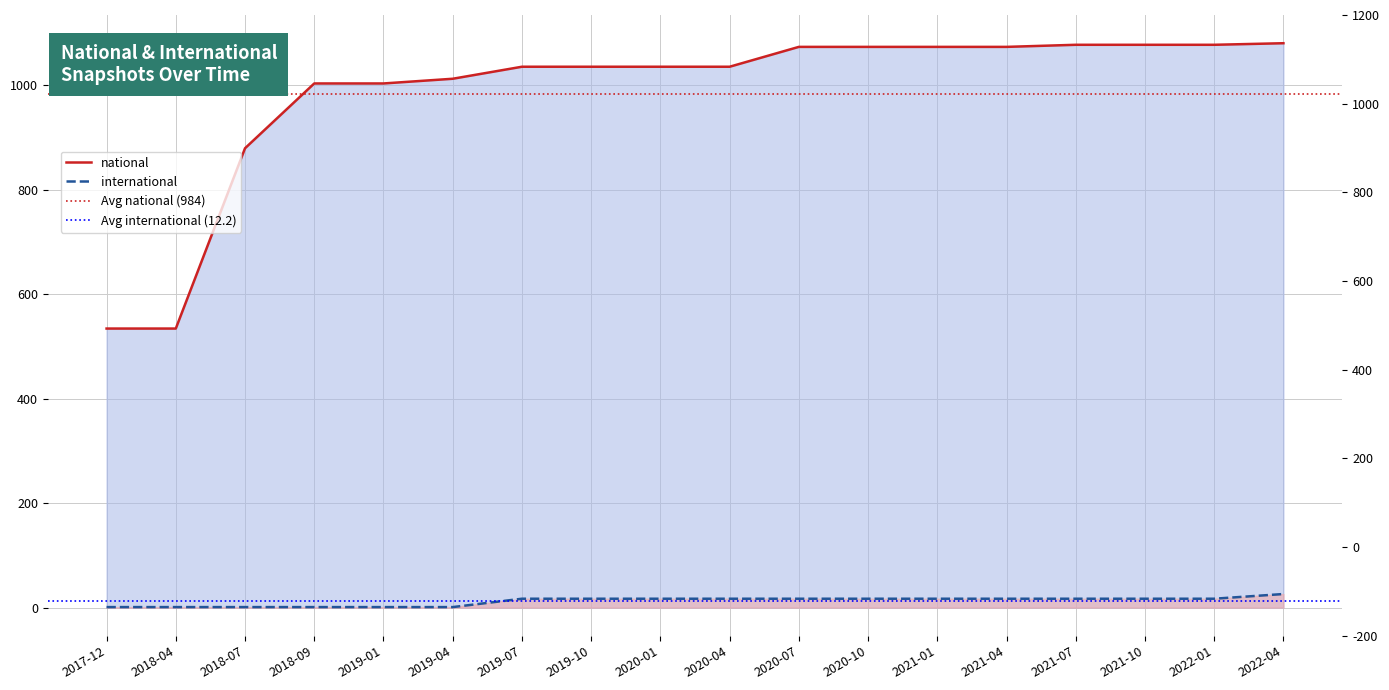

Reading left to right, transcribe all the data shown in this chart.

national: 534	534	879	1003	1003	1012	1035	1035	1035	1035	1073	1073	1073	1073	1077	1077	1077	1080
international: 1	1	1	1	1	1	17	17	17	17	17	17	17	17	17	17	17	26